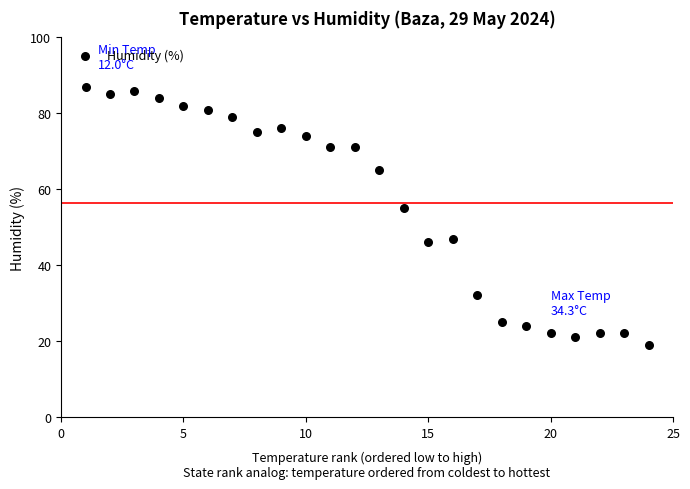

What is the range of Y values (max minus min)?

68